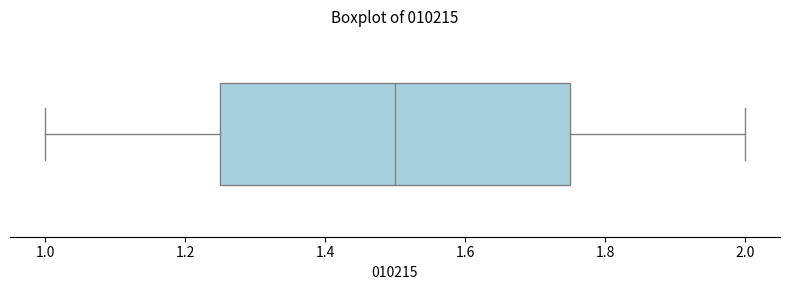

Transcribe this box plot: give where the median line is, the range the box spans, and where the two whiskers end, as read against the x-axis. The values are not printed on the chart, so give them approximately, as read against the axis.

median 1.50, box 1.26 to 1.76, whiskers 1.00 to 2.00